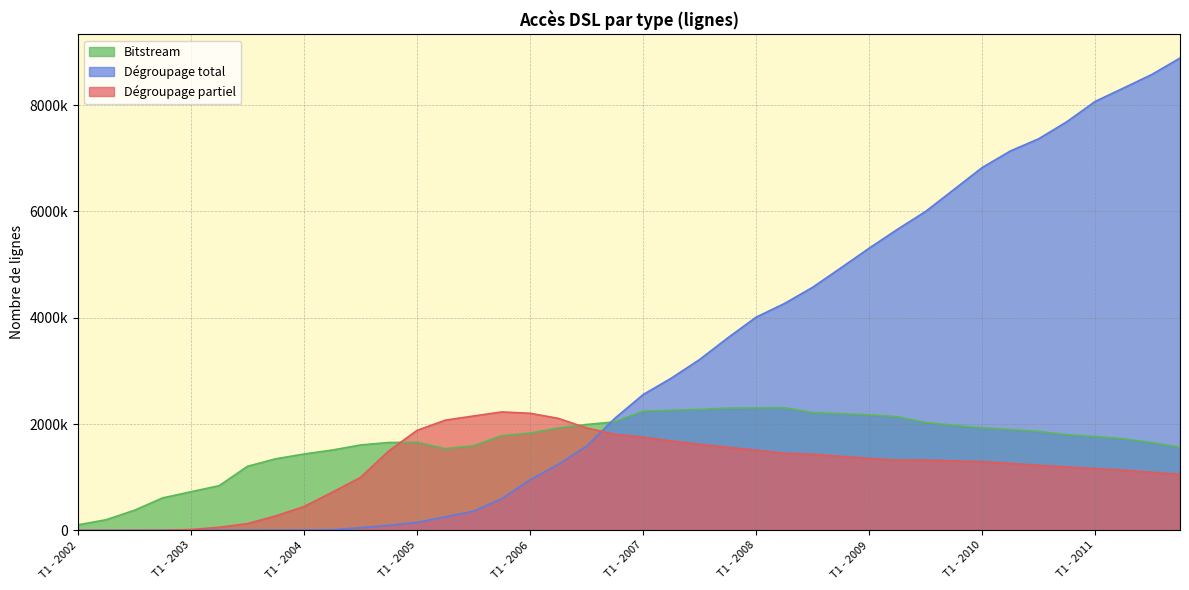

The Dégroupage partiel series shows 17000 at T1 - 2003. True or false?

True